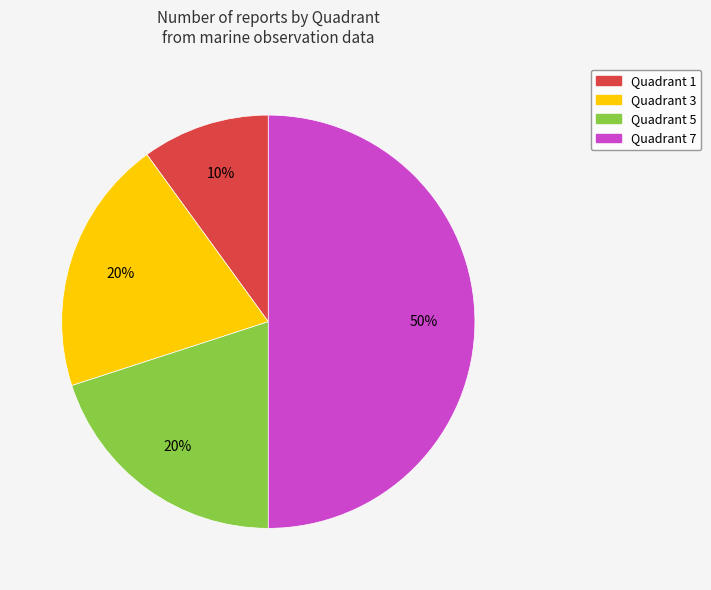

To the nearest percent, what portion does Quadrant 3 represent?

20%